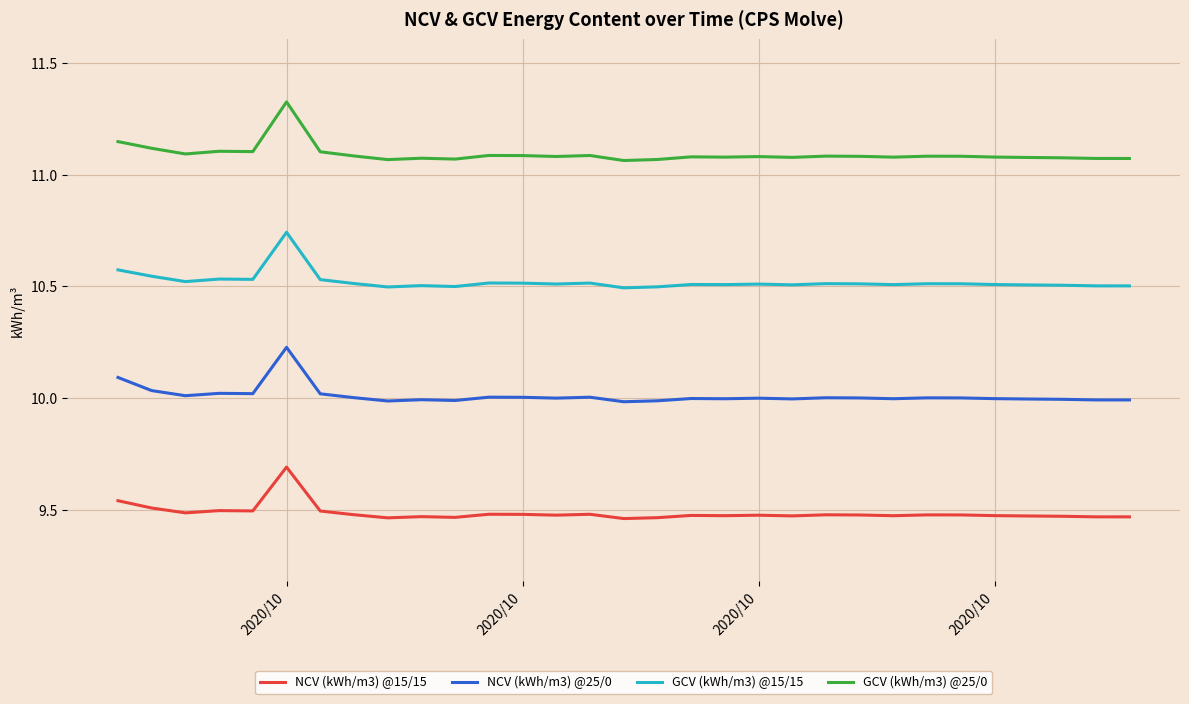

True or false: GCV (kWh/m3) @25/0 and NCV (kWh/m3) @25/0 cross at least once.

False